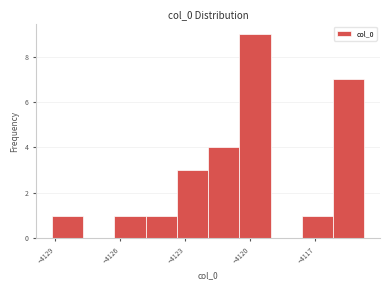

Read against the x-axis, roughly where is the centre of the tallest bar?

-4120.0